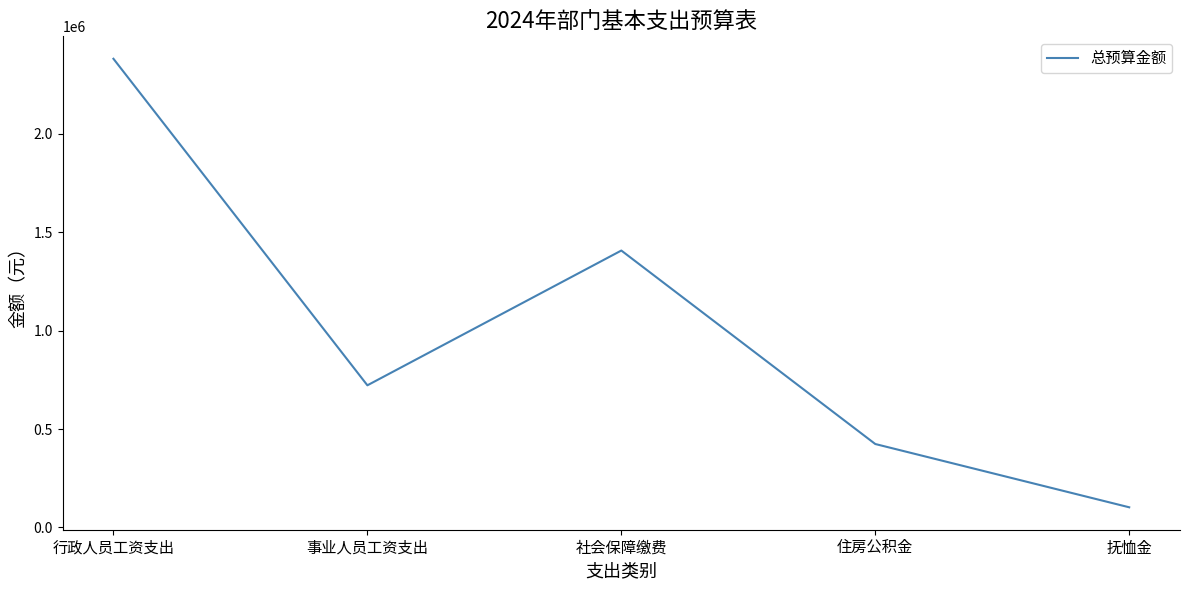

At which category does the data reach its first local valley?

事业人员工资支出